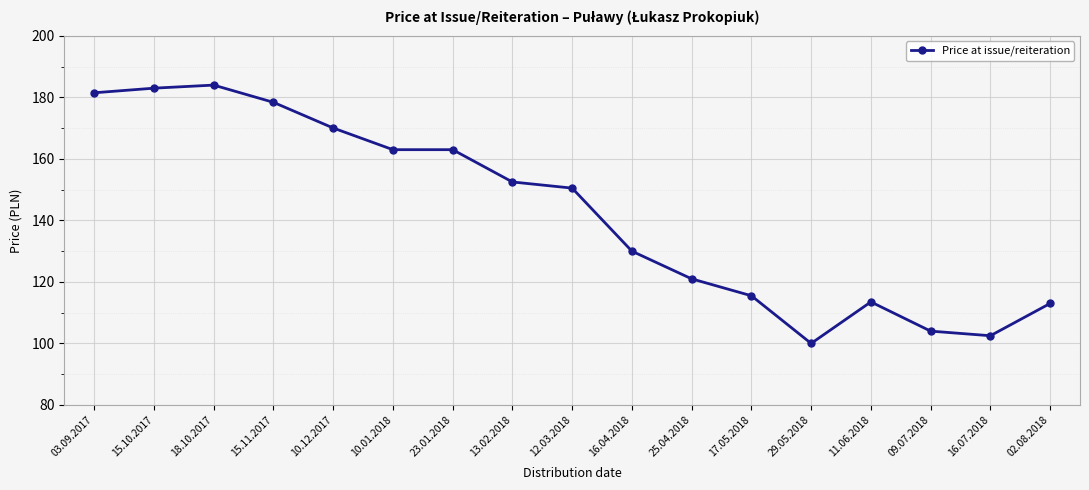

The chart shows a value of 130.0 at 16.04.2018. True or false?

True